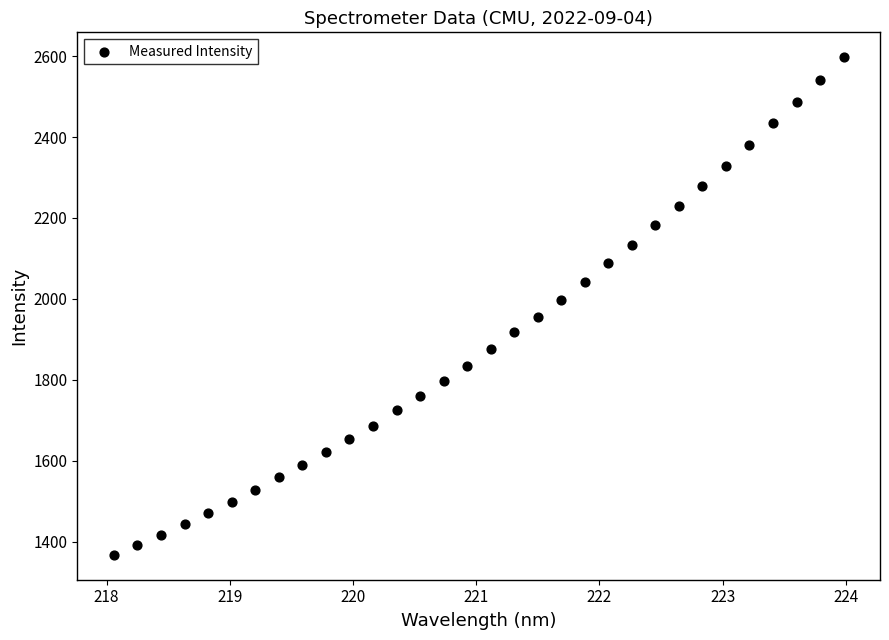

What is the range of Y values (max minus min)?

1230.0